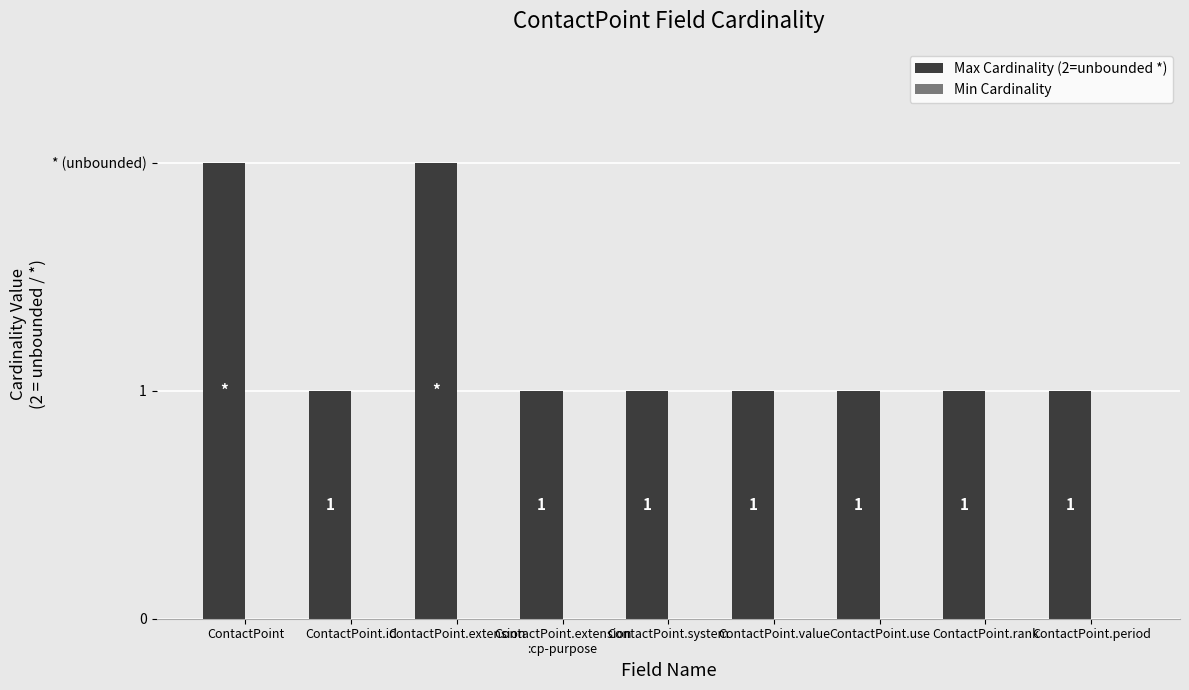

Are the bars horizontal?

No